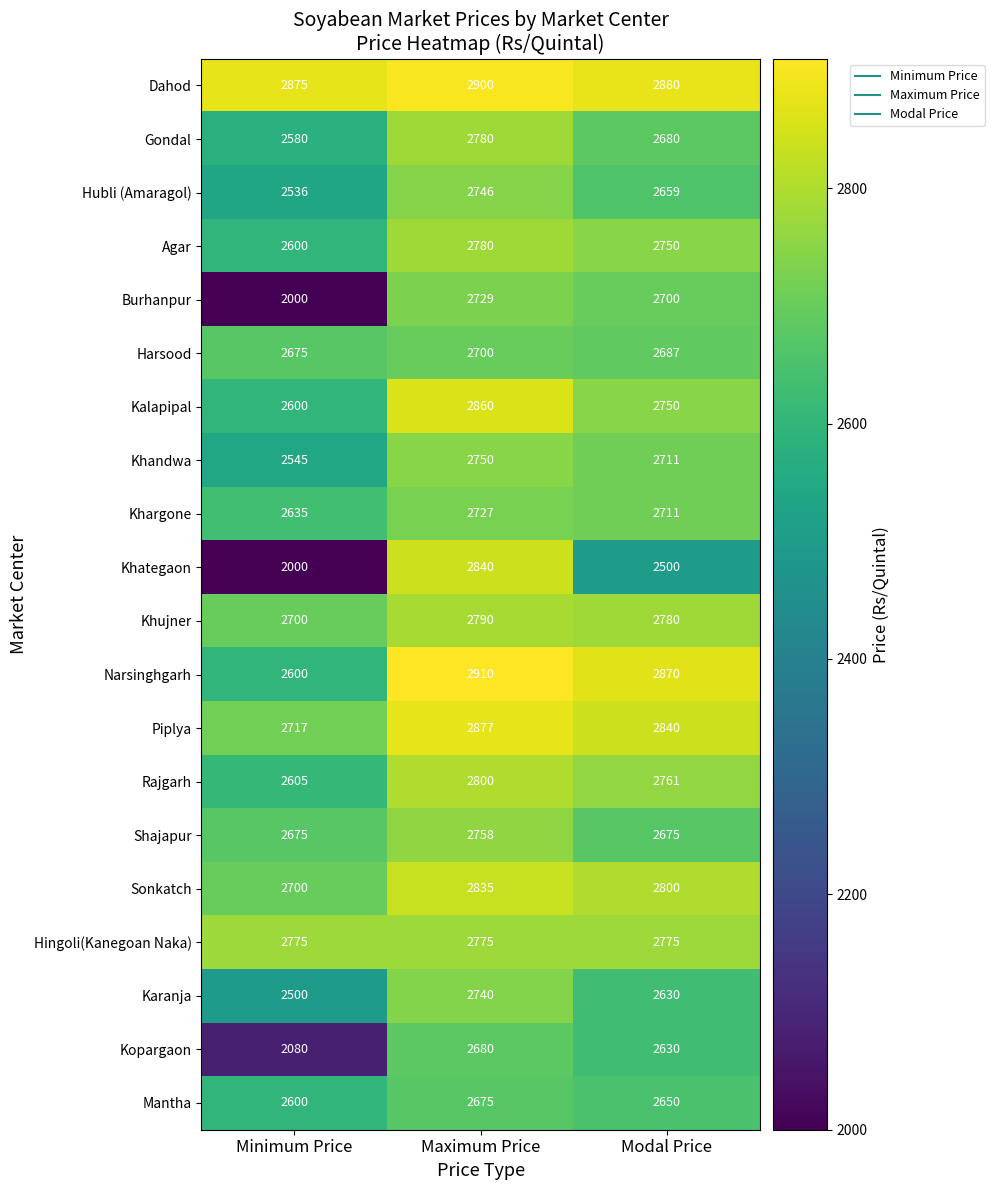

Count the Shajapur values in the range 2675 to 2758.

3